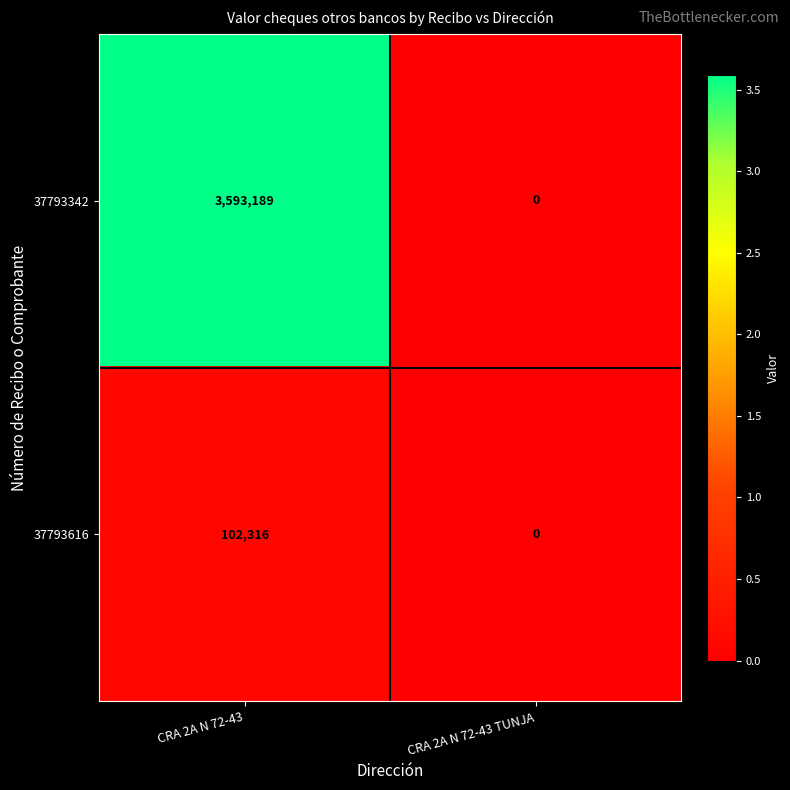

The 37793616 series shows 169240 at CRA 2A N 72-43. True or false?

False